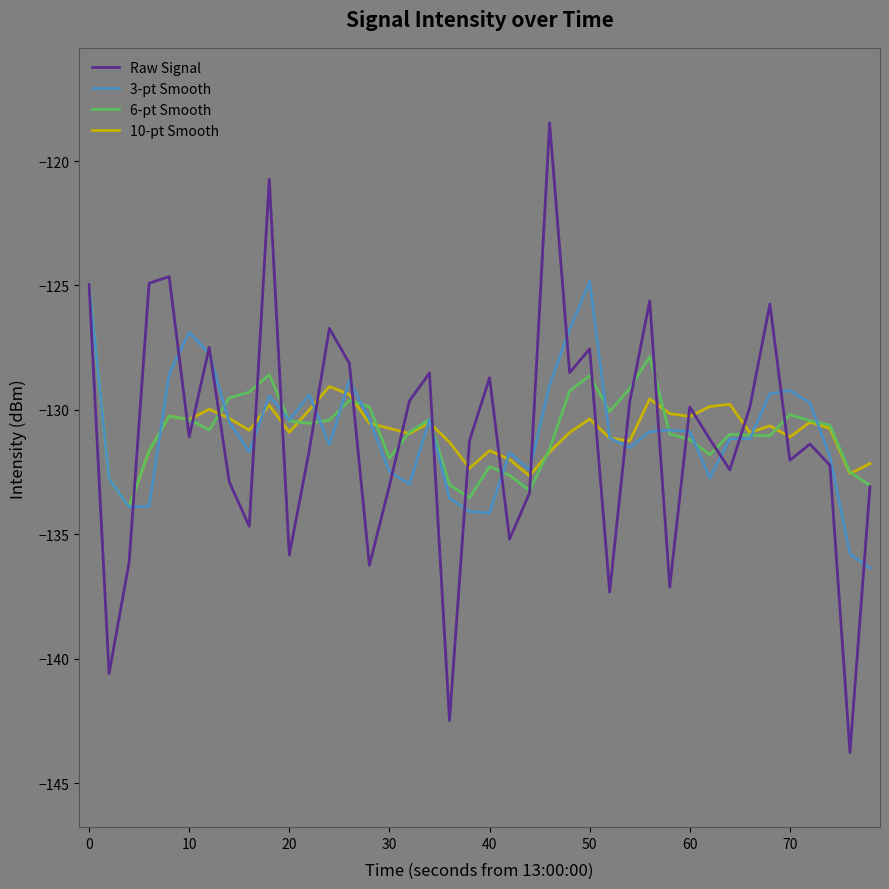

Which series has the widest spread of values?

Raw Signal